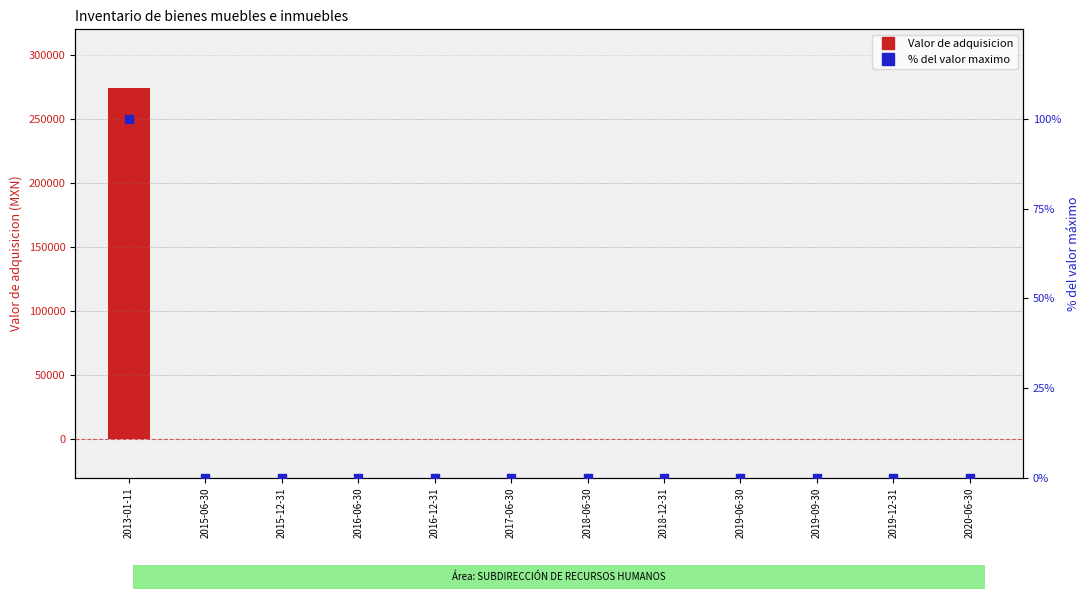

Which series has the largest total across all categories?

Valor de adquisicion